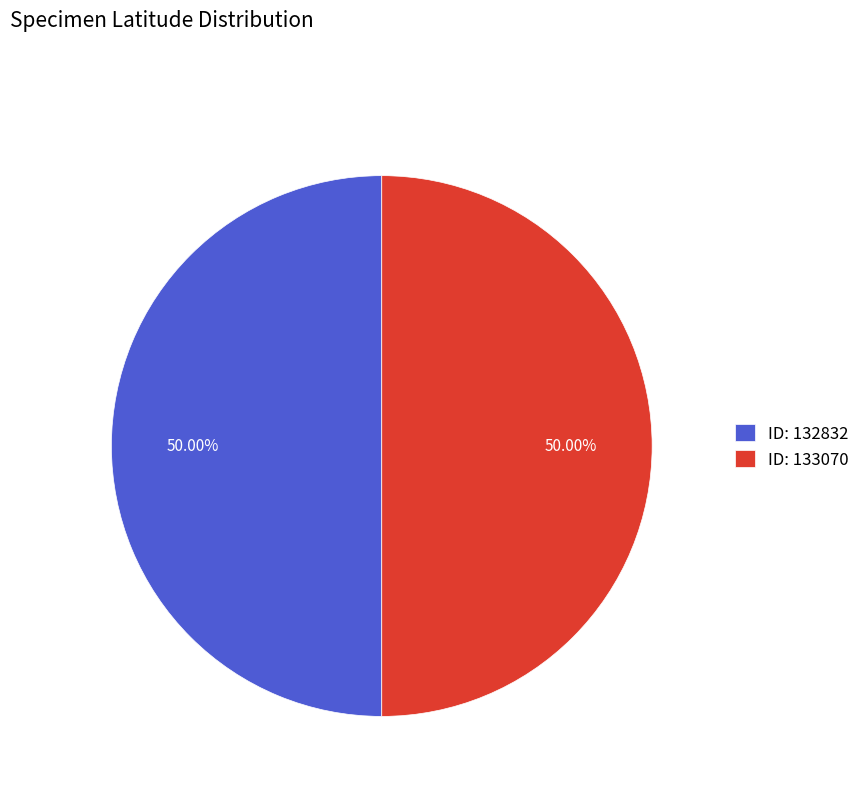

Approximately how many times larger is the value at ID: 133070 compared to ID: 132832?

1.0